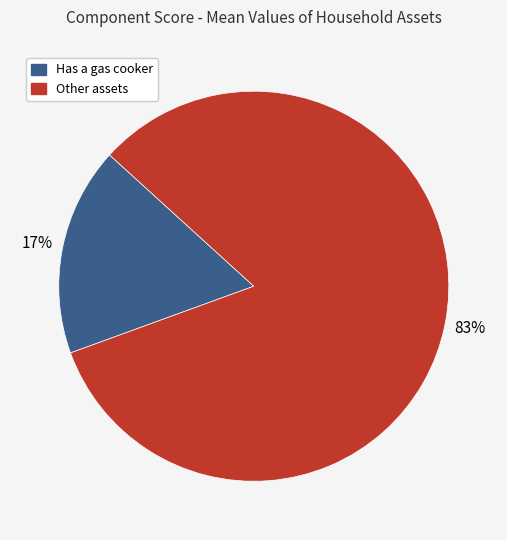

Is there a majority slice in this chart?

Yes